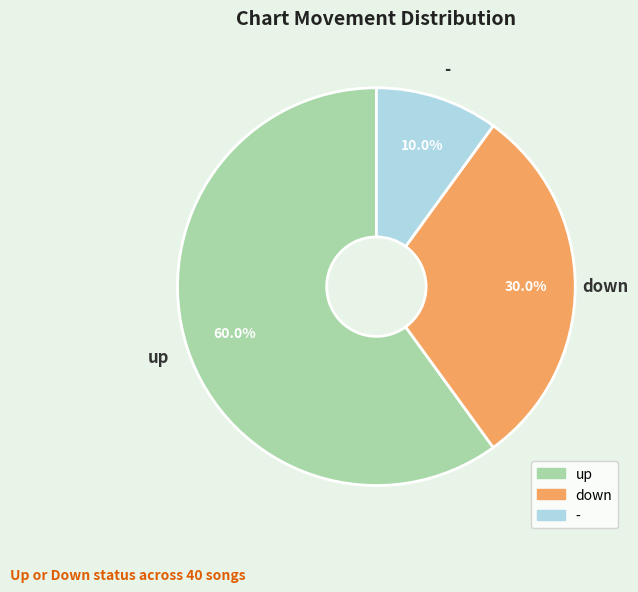

To the nearest percent, what is the combined percentage of down and up?

90%